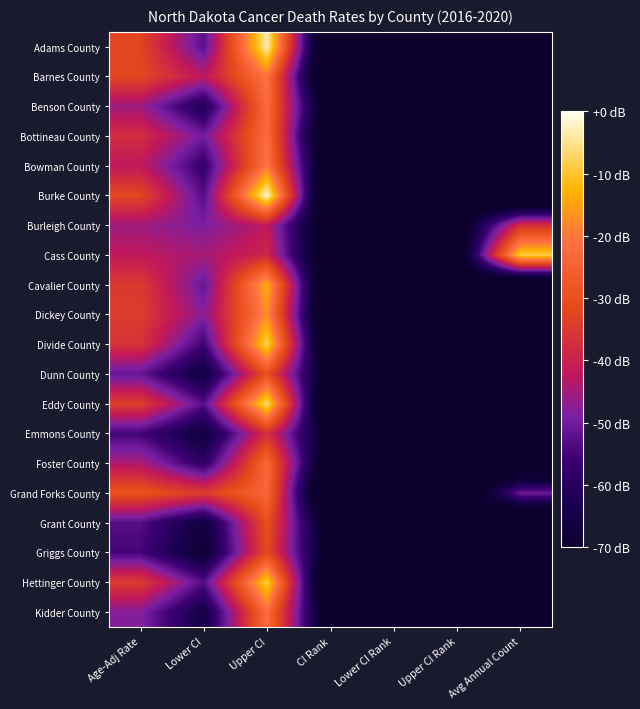

Reading left to right, extract all data points from this chart.

Adams County: Age-Adj Rate=161.7	Lower CI=107.6	Upper CI=241.4	CI Rank=6.0	Lower CI Rank=1.0	Upper CI Rank=46.0	Avg Annual Count=7.0
Barnes County: Age-Adj Rate=162.1	Lower CI=134.9	Upper CI=194.1	CI Rank=5.0	Lower CI Rank=1.0	Upper CI Rank=35.0	Avg Annual Count=28.0
Benson County: Age-Adj Rate=126.1	Lower CI=83.1	Upper CI=188.7	CI Rank=34.0	Lower CI Rank=1.0	Upper CI Rank=47.0	Avg Annual Count=6.0
Bottineau County: Age-Adj Rate=148.0	Lower CI=114.9	Upper CI=189.5	CI Rank=17.0	Lower CI Rank=1.0	Upper CI Rank=44.0	Avg Annual Count=16.0
Bowman County: Age-Adj Rate=135.9	Lower CI=94.0	Upper CI=195.2	CI Rank=30.0	Lower CI Rank=1.0	Upper CI Rank=47.0	Avg Annual Count=7.0
Burke County: Age-Adj Rate=162.7	Lower CI=105.7	Upper CI=245.7	CI Rank=4.0	Lower CI Rank=1.0	Upper CI Rank=47.0	Avg Annual Count=5.0
Burleigh County: Age-Adj Rate=126.6	Lower CI=117.4	Upper CI=136.4	CI Rank=33.0	Lower CI Rank=20.0	Upper CI Rank=41.0	Avg Annual Count=149.0
Cass County: Age-Adj Rate=136.2	Lower CI=128.2	Upper CI=144.7	CI Rank=29.0	Lower CI Rank=15.0	Upper CI Rank=36.0	Avg Annual Count=227.0
Cavalier County: Age-Adj Rate=155.0	Lower CI=111.0	Upper CI=214.0	CI Rank=14.0	Lower CI Rank=1.0	Upper CI Rank=45.0	Avg Annual Count=11.0
Dickey County: Age-Adj Rate=156.7	Lower CI=120.3	Upper CI=203.2	CI Rank=12.0	Lower CI Rank=1.0	Upper CI Rank=42.0	Avg Annual Count=13.0
Divide County: Age-Adj Rate=151.3	Lower CI=98.5	Upper CI=229.9	CI Rank=16.0	Lower CI Rank=1.0	Upper CI Rank=47.0	Avg Annual Count=6.0
Dunn County: Age-Adj Rate=110.6	Lower CI=69.3	Upper CI=168.5	CI Rank=41.0	Lower CI Rank=2.0	Upper CI Rank=47.0	Avg Annual Count=5.0
Eddy County: Age-Adj Rate=157.8	Lower CI=106.8	Upper CI=233.3	CI Rank=9.0	Lower CI Rank=1.0	Upper CI Rank=46.0	Avg Annual Count=7.0
Emmons County: Age-Adj Rate=100.4	Lower CI=67.8	Upper CI=150.0	CI Rank=47.0	Lower CI Rank=11.0	Upper CI Rank=47.0	Avg Annual Count=7.0
Foster County: Age-Adj Rate=130.6	Lower CI=90.8	Upper CI=186.5	CI Rank=31.0	Lower CI Rank=1.0	Upper CI Rank=47.0	Avg Annual Count=8.0
Grand Forks County: Age-Adj Rate=170.5	Lower CI=156.4	Upper CI=185.7	CI Rank=1.0	Lower CI Rank=1.0	Upper CI Rank=19.0	Avg Annual Count=113.0
Grant County: Age-Adj Rate=106.4	Lower CI=68.3	Upper CI=168.8	CI Rank=42.0	Lower CI Rank=4.0	Upper CI Rank=47.0	Avg Annual Count=5.0
Griggs County: Age-Adj Rate=100.9	Lower CI=62.9	Upper CI=164.2	CI Rank=45.0	Lower CI Rank=6.0	Upper CI Rank=47.0	Avg Annual Count=5.0
Hettinger County: Age-Adj Rate=156.0	Lower CI=105.6	Upper CI=227.9	CI Rank=13.0	Lower CI Rank=1.0	Upper CI Rank=46.0	Avg Annual Count=7.0
Kidder County: Age-Adj Rate=119.7	Lower CI=73.6	Upper CI=190.0	CI Rank=37.0	Lower CI Rank=1.0	Upper CI Rank=47.0	Avg Annual Count=5.0